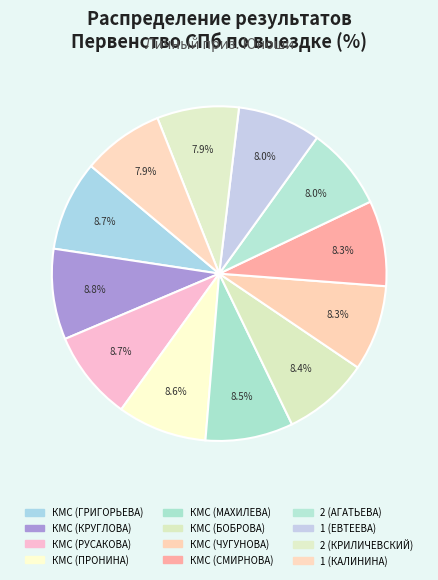

What percentage is NOT represented by КМС (ЧУГУНОВА)?

91.7%